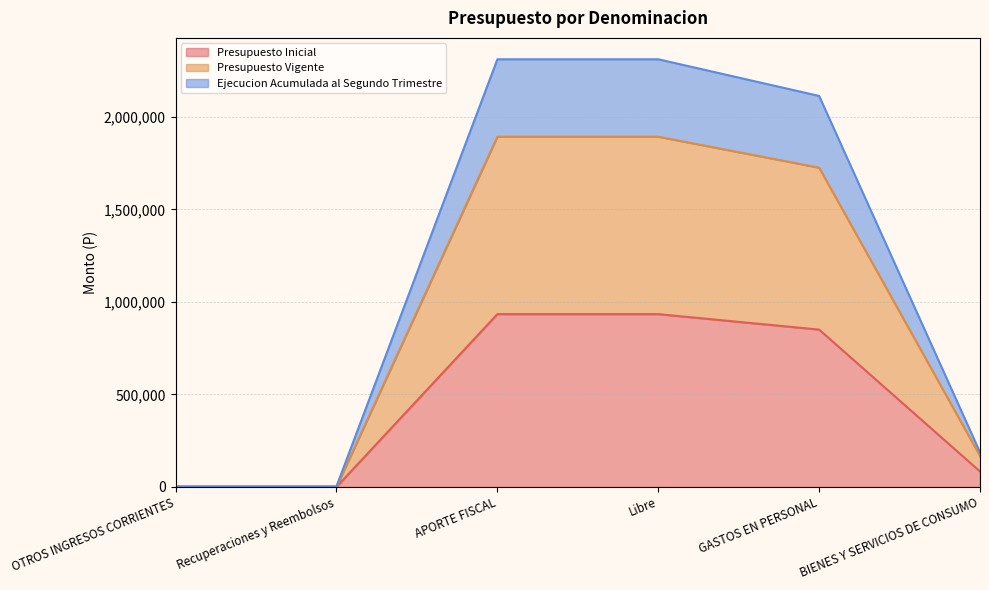

What is the sum of all Presupuesto Vigente values?

5680254